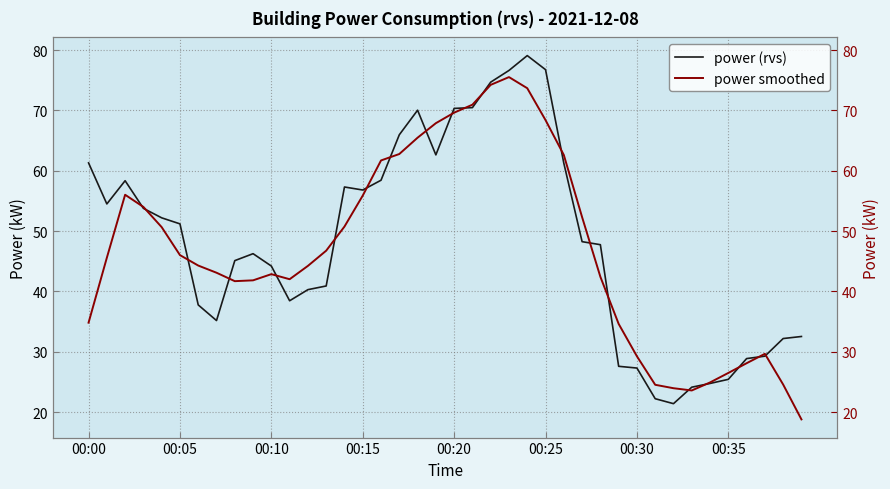

What is the value of the power smoothed point at the 36th from the left?

26.5